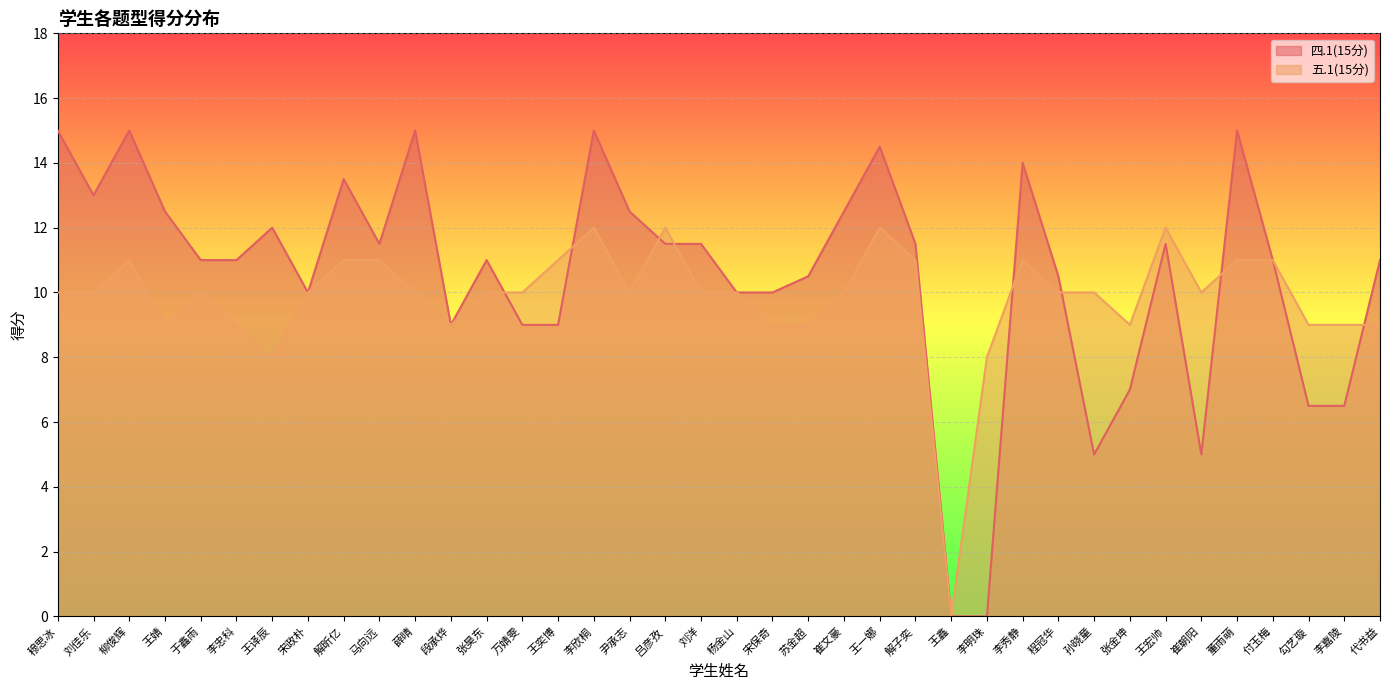

What is the spread (max minus min) of values at 刘洋?

1.5